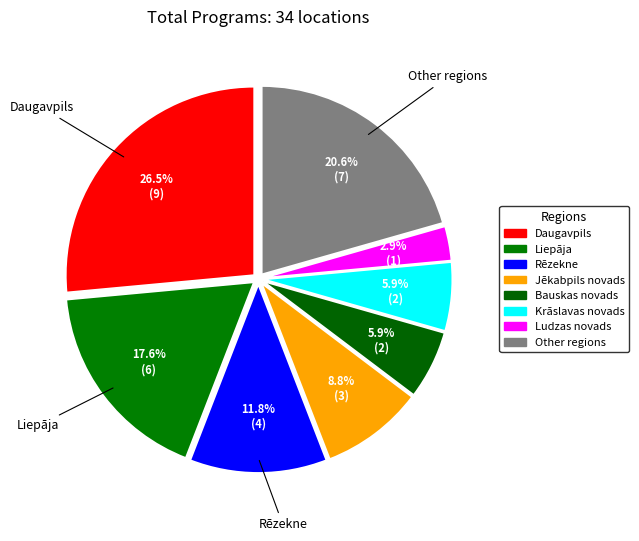

Is there any slice that represents more than half of the pie?

No